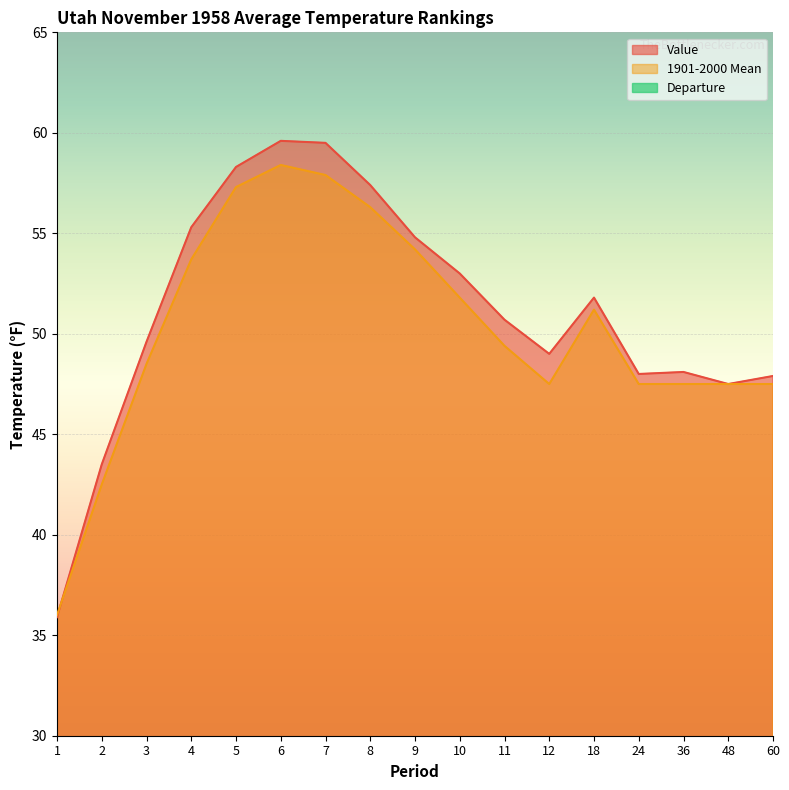

How many interior local peaks does the Departure series have?

4